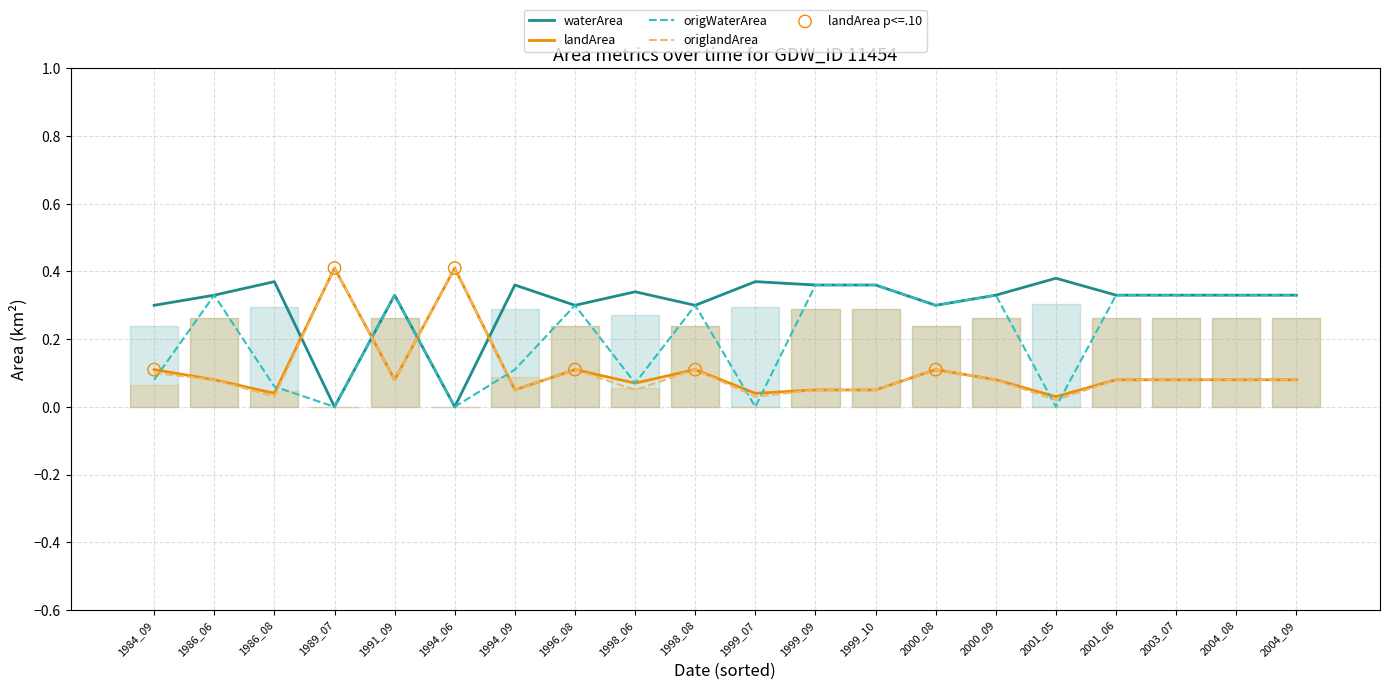

Is the value of waterArea at 1994_09 greater than the value of origWaterArea at 1989_07?

Yes